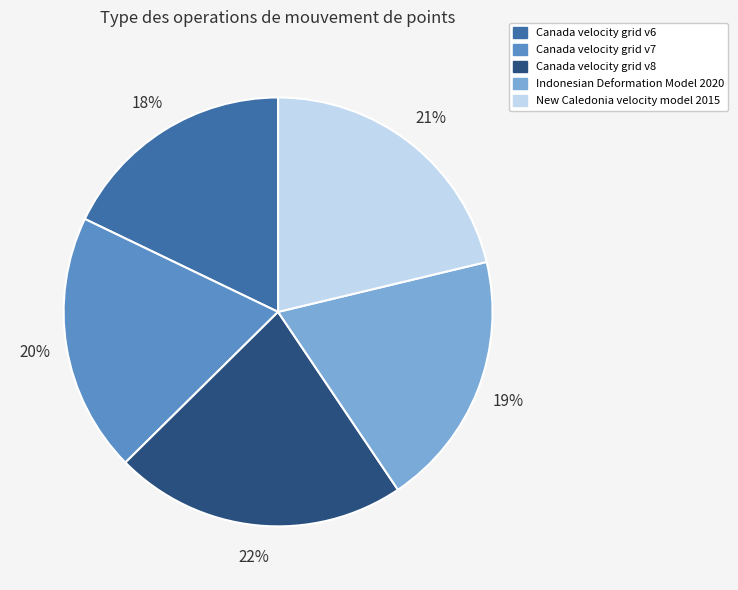

Which slice is the largest?

Canada velocity grid v8